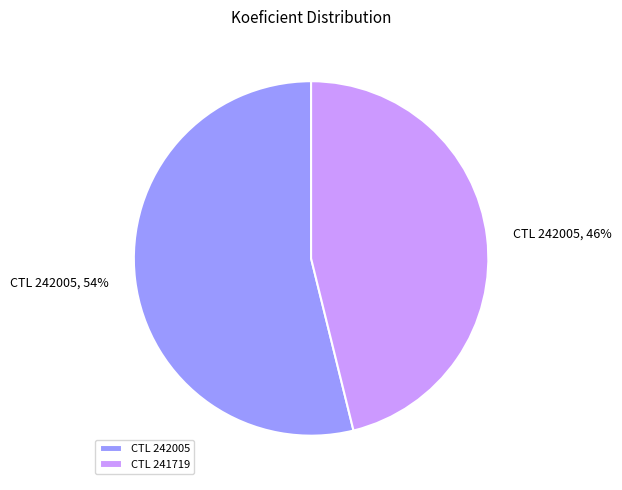

Is the sum of CTL 242005 and CTL 241719 greater than half?

Yes